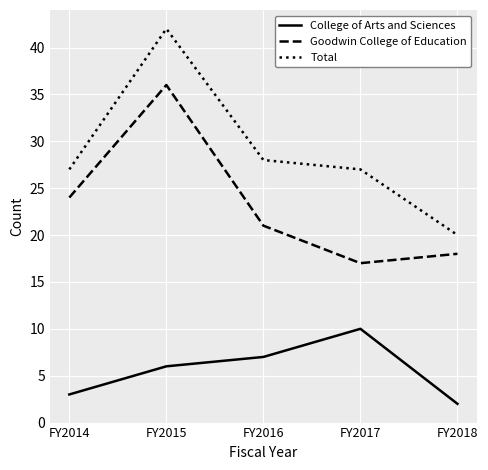

What is the difference between the maximum and minimum values in the College of Arts and Sciences series?

8